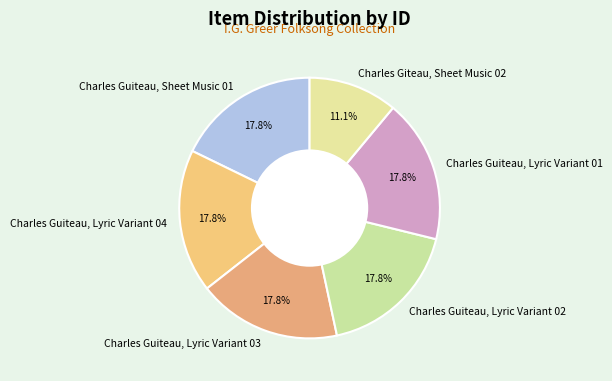

Count the number of slices in the pie.

6